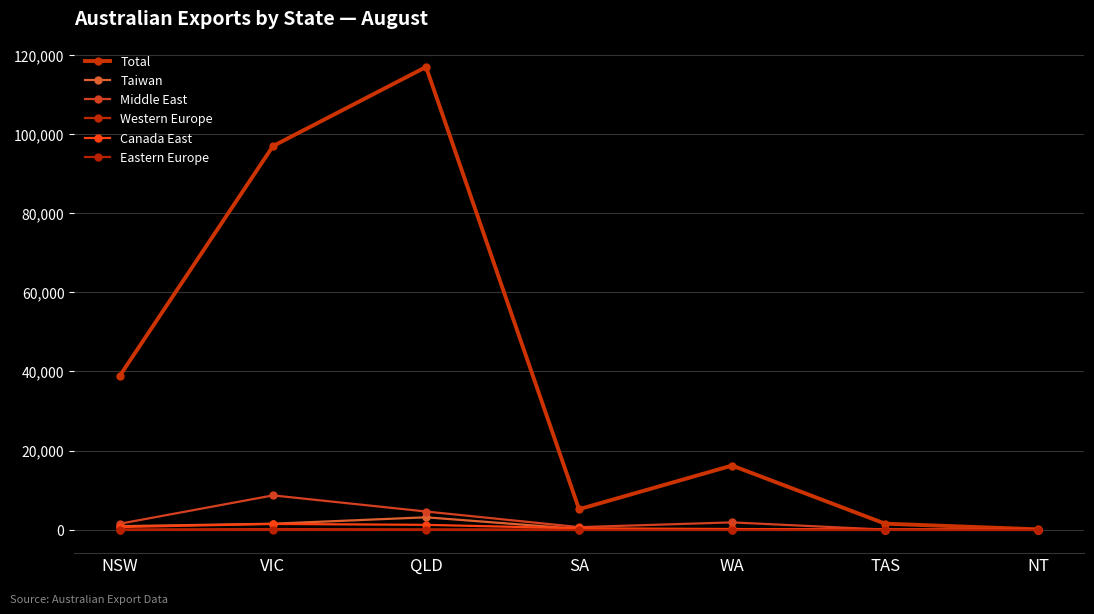

At which label does Middle East first exceed 1495?

VIC